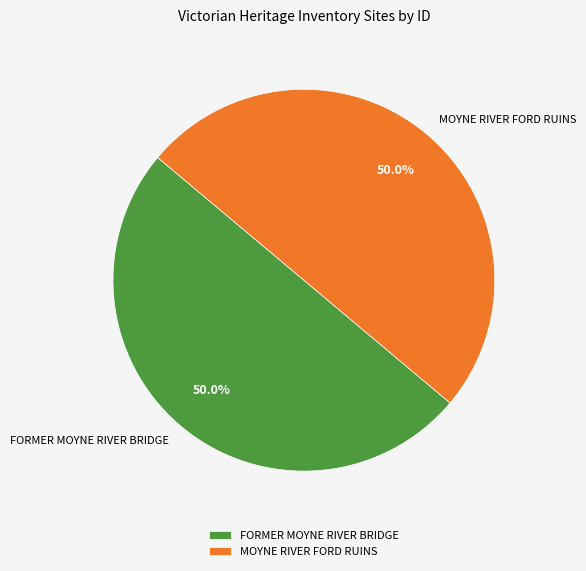

Do MOYNE RIVER FORD RUINS and FORMER MOYNE RIVER BRIDGE together represent more than half of the pie?

Yes